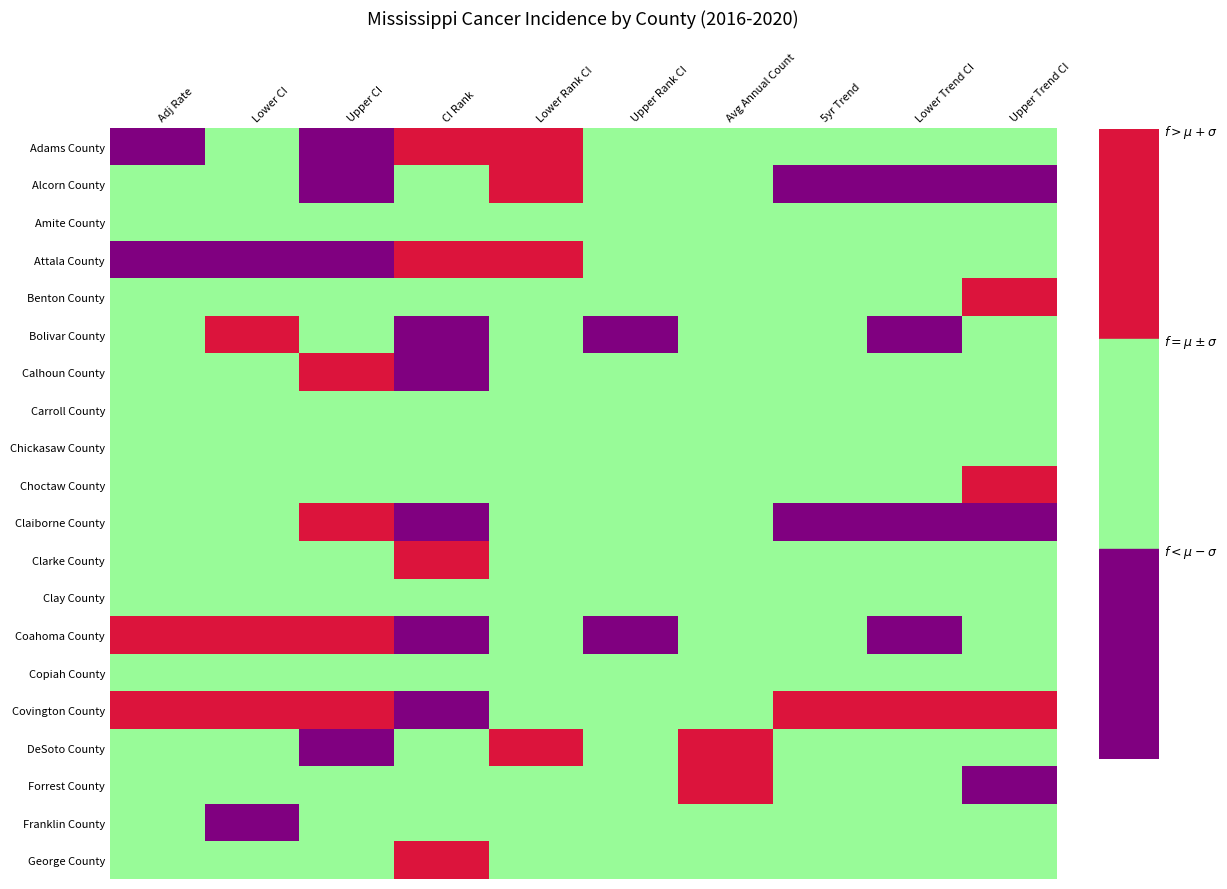

Reading left to right, what are all the values shown in this chart?

Adams County: 218.5	196.0	243.1	75.0	31.0	81.0	78.0	-0.1	-1.2	1.1
Alcorn County: 224.8	203.1	248.3	68.0	25.0	81.0	85.0	-6.9	-12.0	-0.6
Amite County: 231.4	194.2	274.3	64.0	6.0	81.0	35.0	0.0	-2.2	2.2
Attala County: 202.2	173.4	234.7	80.0	34.0	81.0	39.0	-0.2	-2.5	2.2
Benton County: 245.9	200.2	299.6	46.0	1.0	81.0	22.0	0.5	-4.1	5.8
Bolivar County: 263.5	237.8	291.3	22.0	3.0	67.0	84.0	-3.1	-10.2	2.1
Calhoun County: 266.6	228.6	309.4	18.0	1.0	77.0	39.0	1.3	-0.8	3.5
Carroll County: 258.1	215.6	307.4	29.0	1.0	80.0	31.0	2.0	-0.4	4.8
Chickasaw County: 262.7	228.4	301.0	25.0	1.0	76.0	46.0	1.2	-0.5	3.0
Choctaw County: 237.2	192.9	289.7	55.0	3.0	81.0	22.0	2.6	0.1	5.5
Claiborne County: 263.7	212.7	323.3	21.0	1.0	81.0	21.0	-11.4	-20.3	-5.7
Clarke County: 223.2	190.6	260.2	72.0	11.0	81.0	38.0	-0.2	-3.2	2.8
Clay County: 235.9	206.1	269.2	60.0	9.0	81.0	50.0	1.3	-0.6	3.3
Coahoma County: 295.0	262.6	330.5	4.0	1.0	49.0	67.0	-0.3	-9.8	3.8
Copiah County: 254.2	227.5	283.3	33.0	4.0	76.0	75.0	0.2	-1.5	1.8
Covington County: 277.3	243.9	314.2	12.0	1.0	69.0	54.0	3.7	2.0	8.5
DeSoto County: 229.2	219.3	239.5	65.0	41.0	76.0	414.0	1.0	0.2	2.0
Forrest County: 248.7	231.6	266.7	40.0	13.0	70.0	168.0	-2.6	-7.5	-0.9
Franklin County: 226.8	181.8	280.5	67.0	3.0	81.0	21.0	-1.6	-4.2	0.9
George County: 223.7	197.1	252.9	70.0	19.0	81.0	54.0	1.5	-0.9	4.2